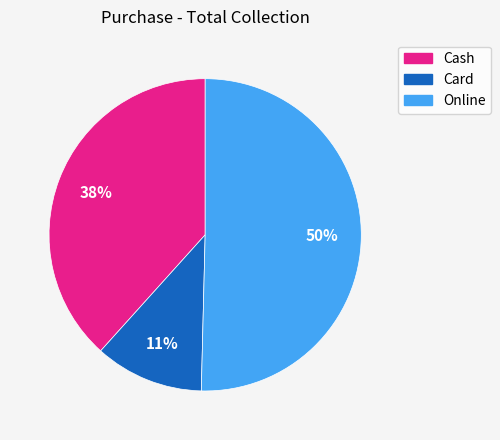

To the nearest percent, what is the combined percentage of Online and Card?

62%